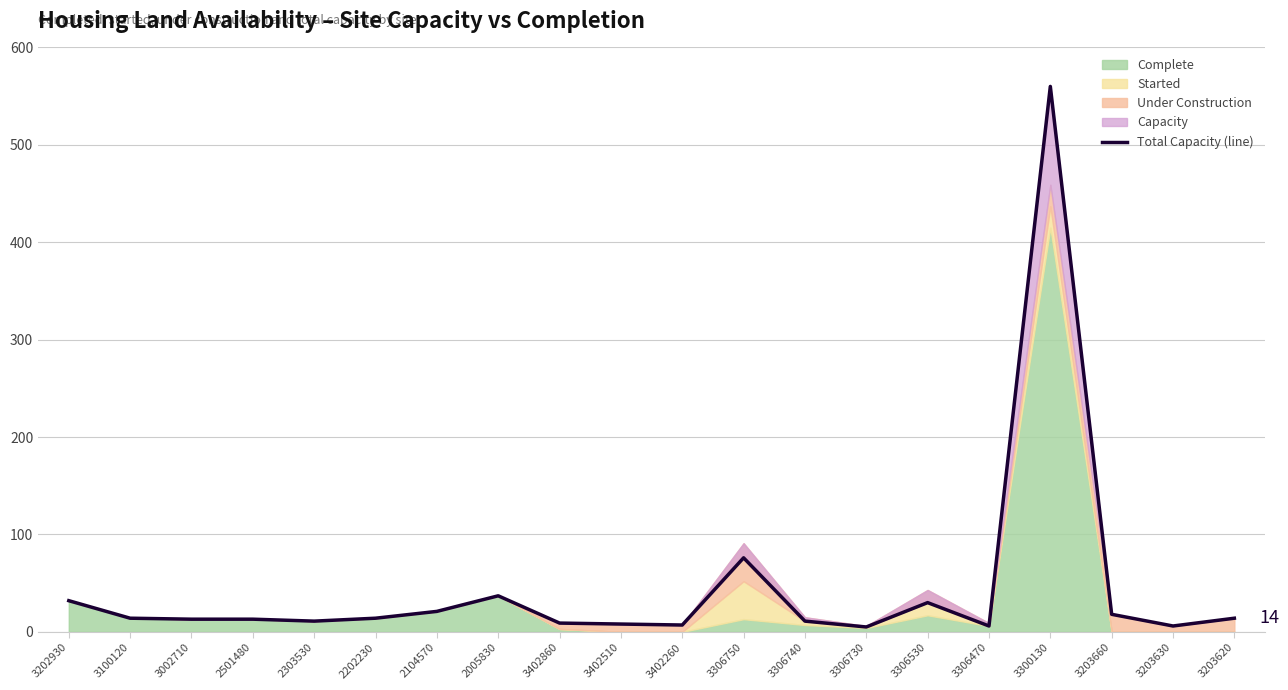

Is it true that the value at 3202930 is 32?

True